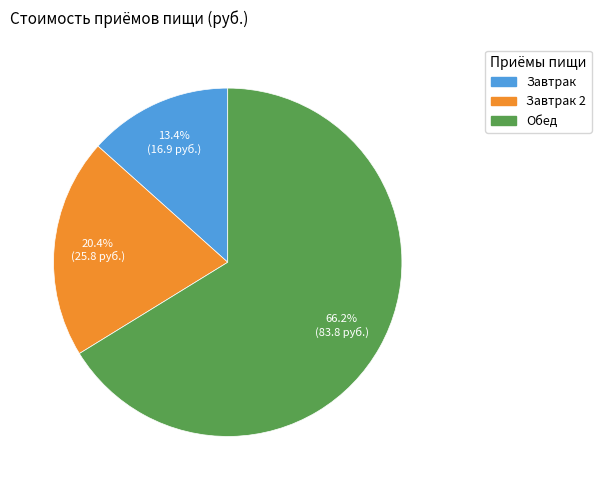

Is there any slice that represents more than half of the pie?

Yes